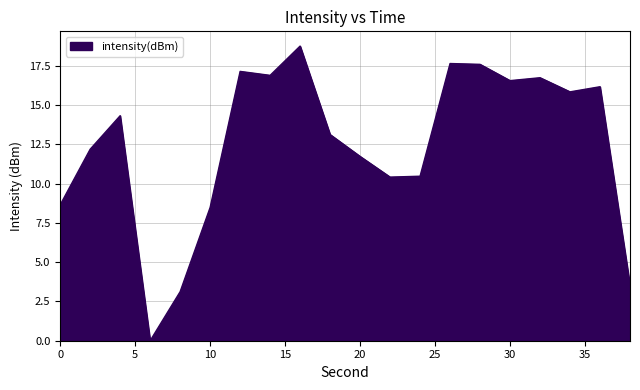

What is the difference between the maximum and minimum values?

18.7